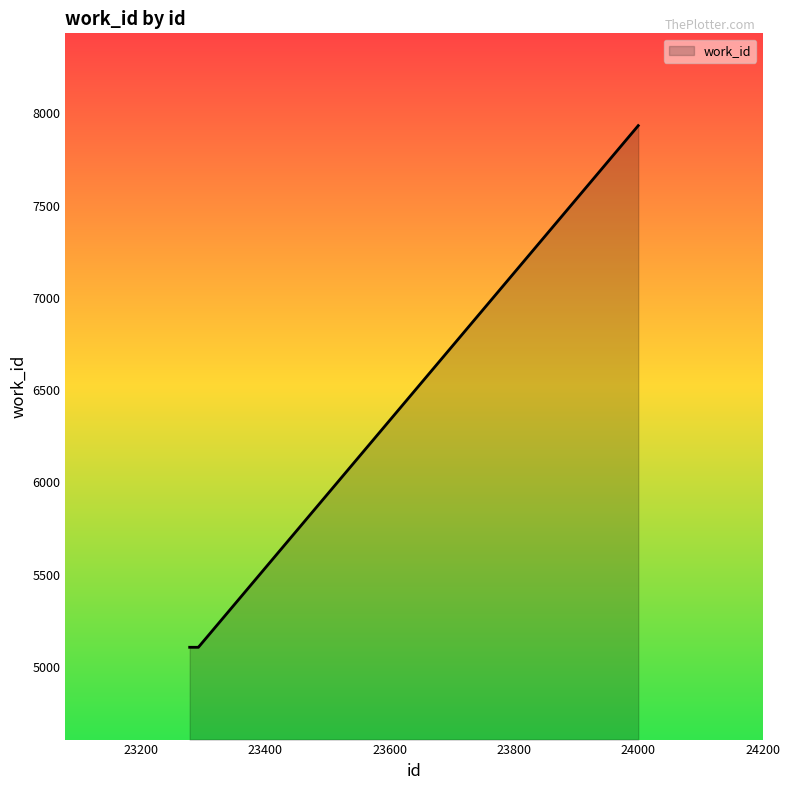

Does the chart display data point markers on the line(s)?

No